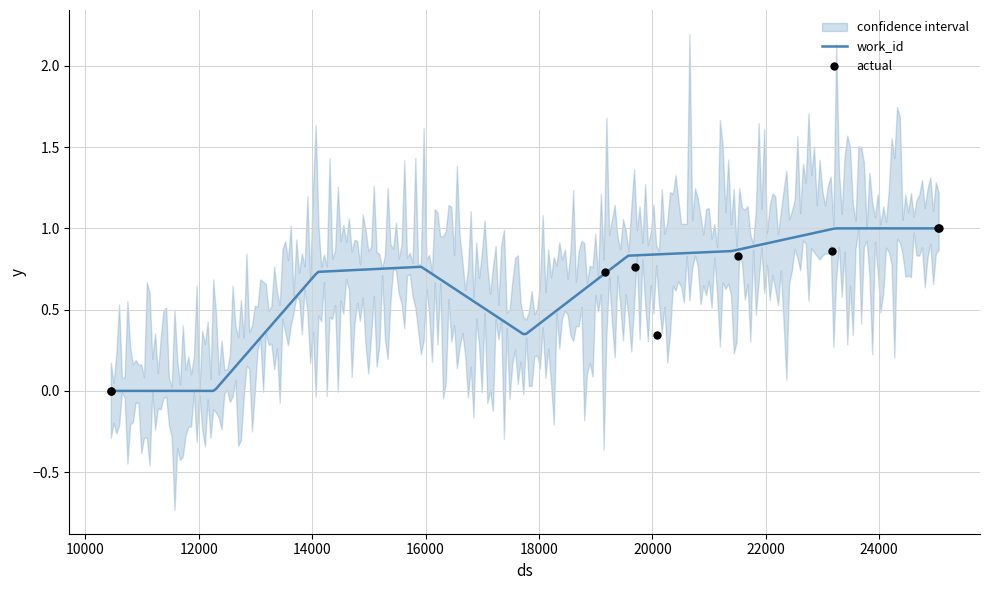

Which has a higher value, 20079 or 25048?

25048